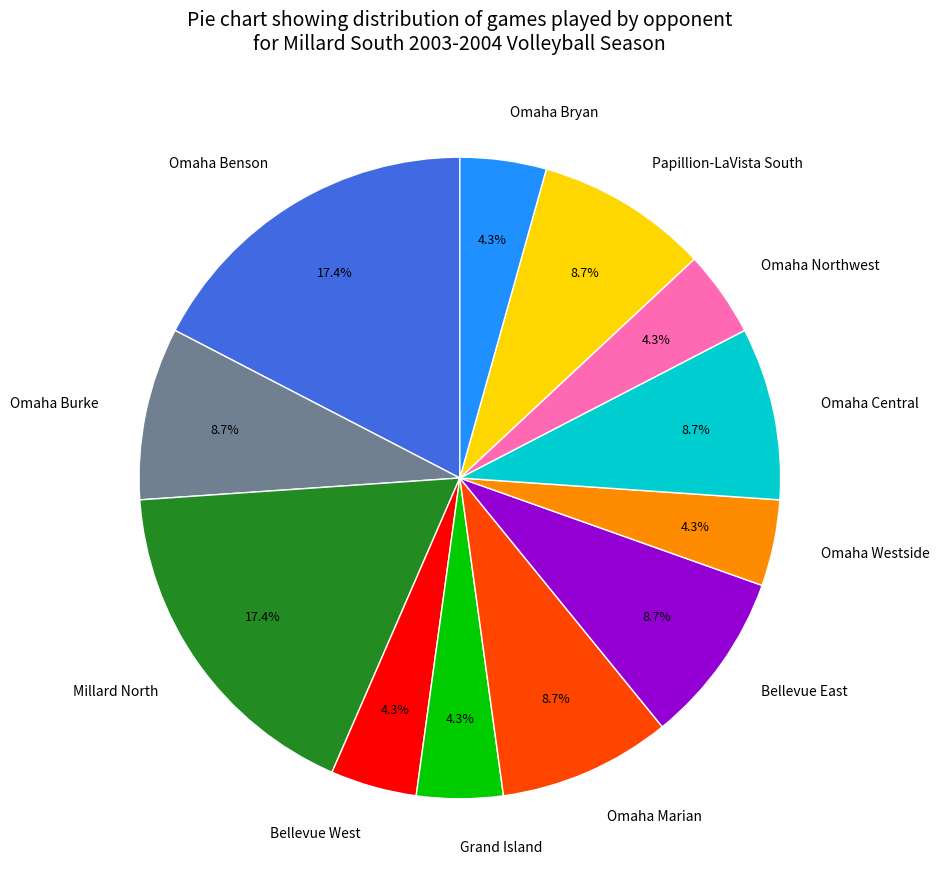

Count the number of slices in the pie.

12